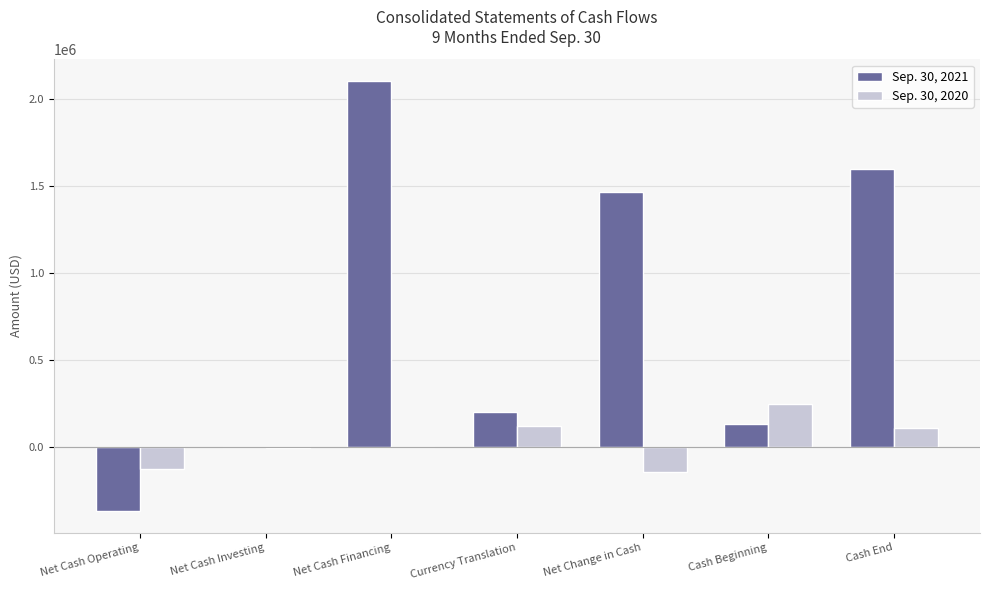

What is the sum of the Sep. 30, 2020 values at Net Cash Operating and Cash End?

-14570